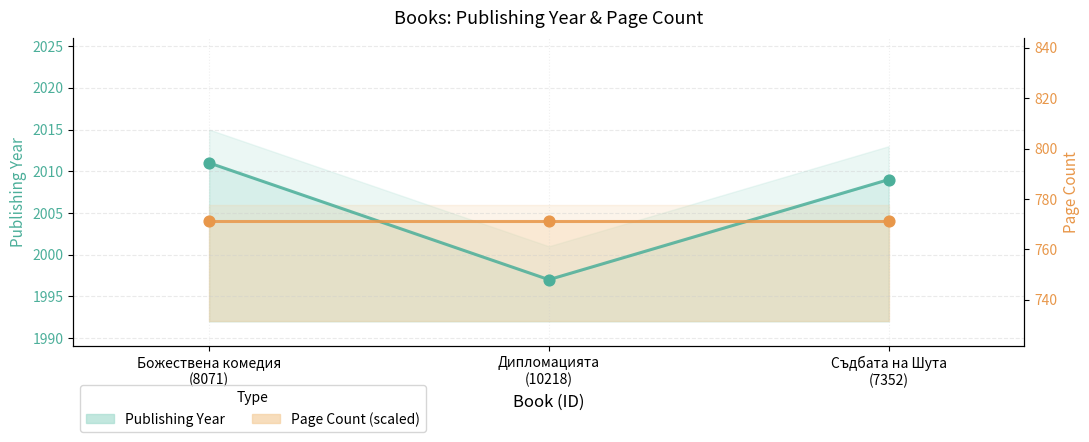

Which series has the largest total across all categories?

Publishing Year